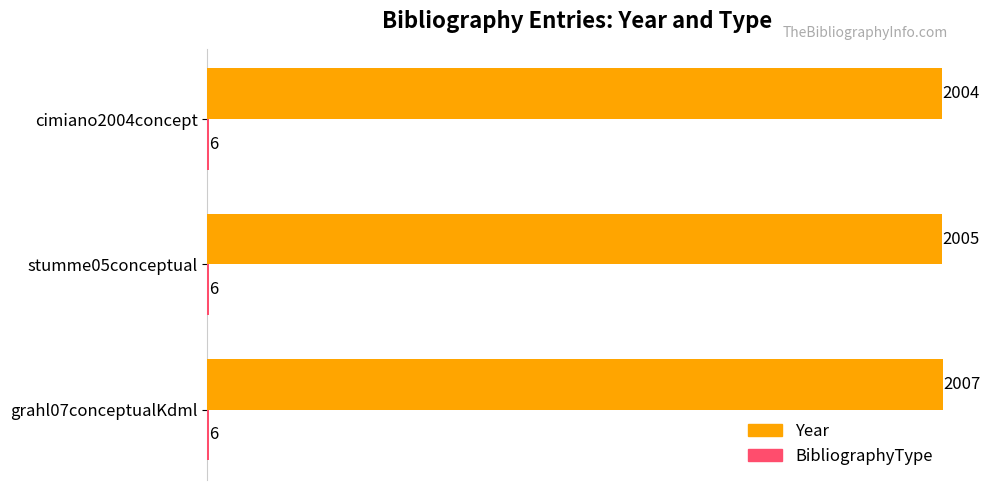

What is the maximum value shown in the chart?

2007